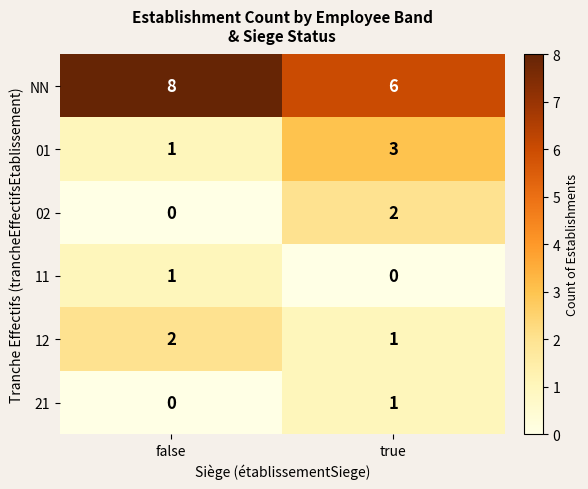

The NN series shows 10 at true. True or false?

False